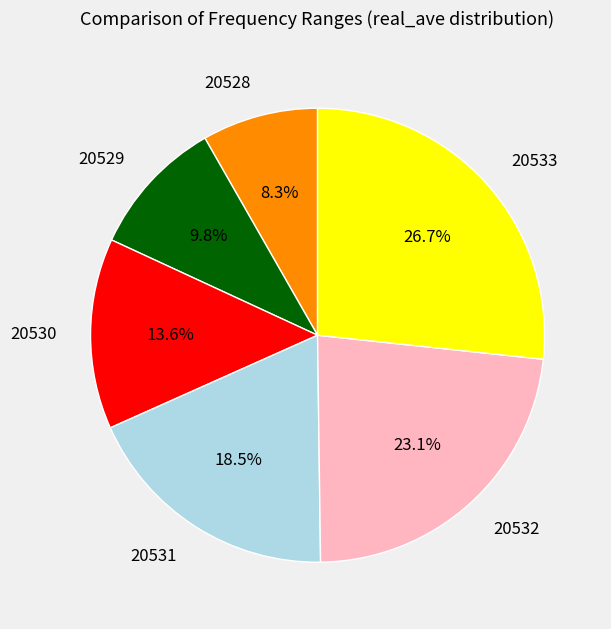

Does 20530 represent more than half of the total?

No